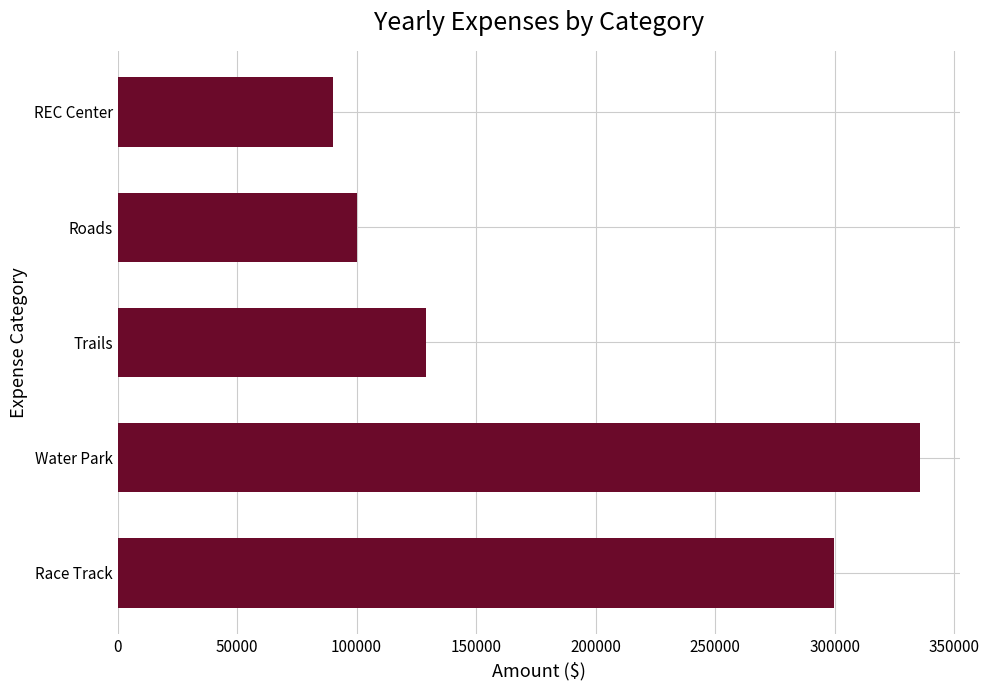

What is the average value?

190915